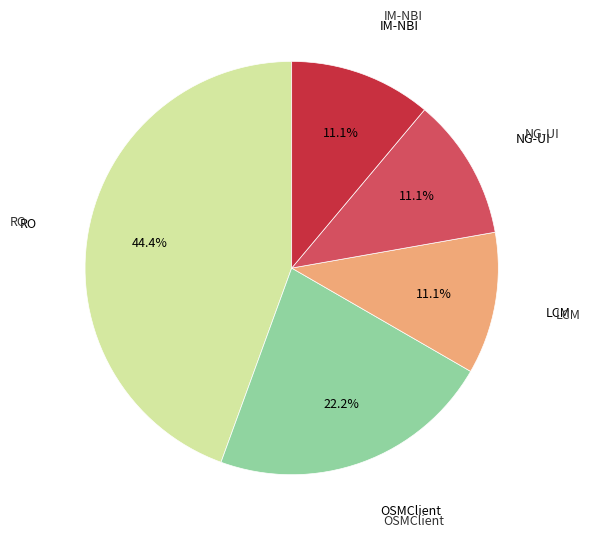

Is there a majority slice in this chart?

No